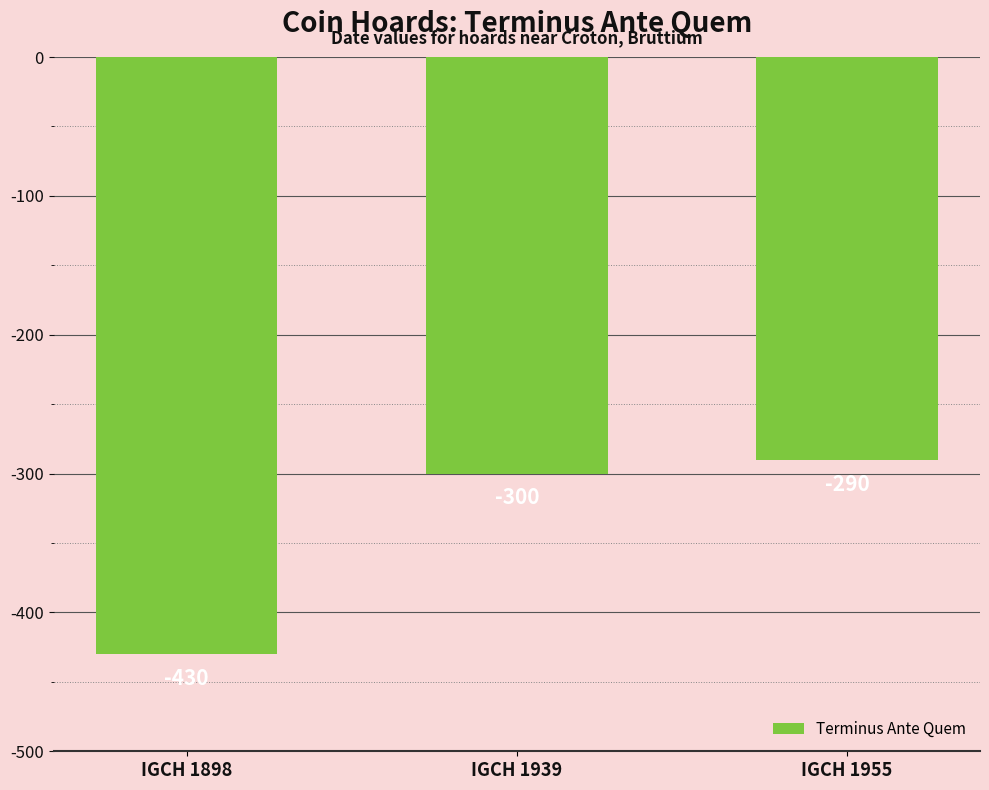

Rank the categories by value from highest to lowest.

IGCH 1955, IGCH 1939, IGCH 1898